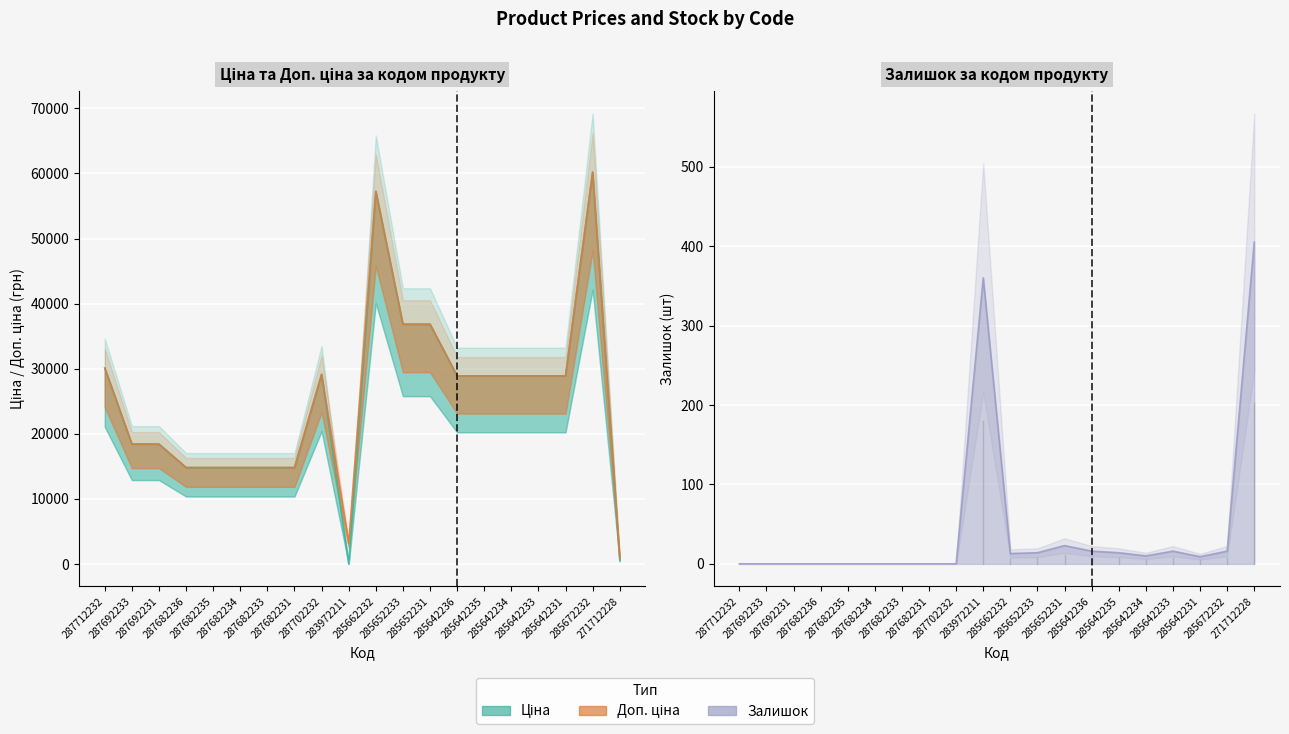

How many data points in Залишок are less than 10?

10